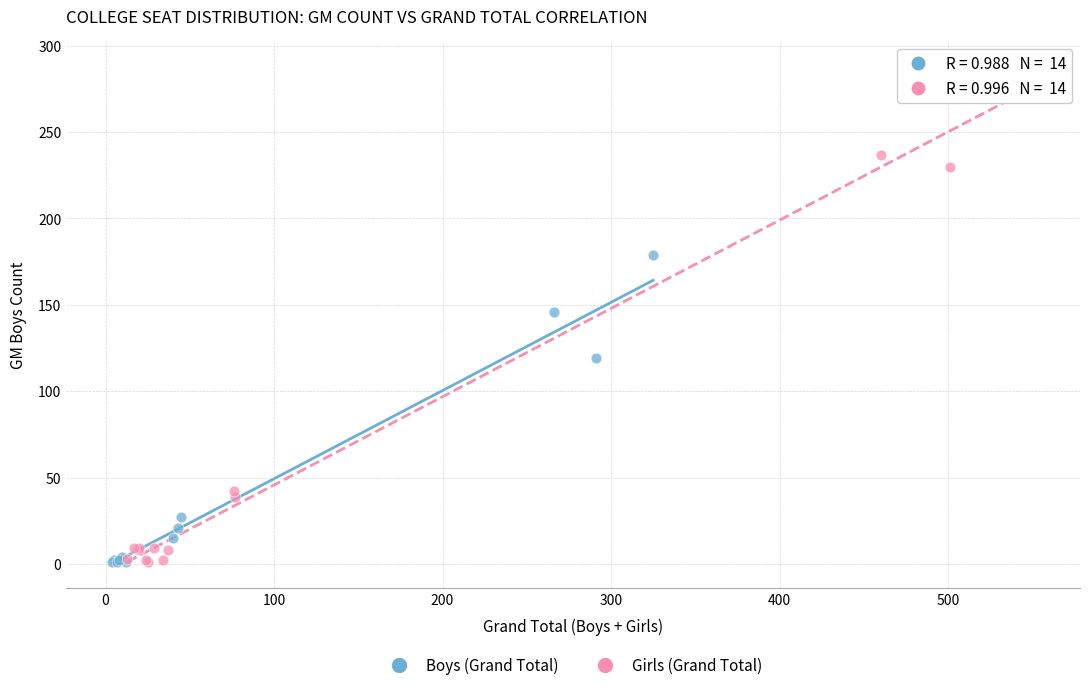

Which series has the largest Y range (max minus min)?

Girls (Grand Total)